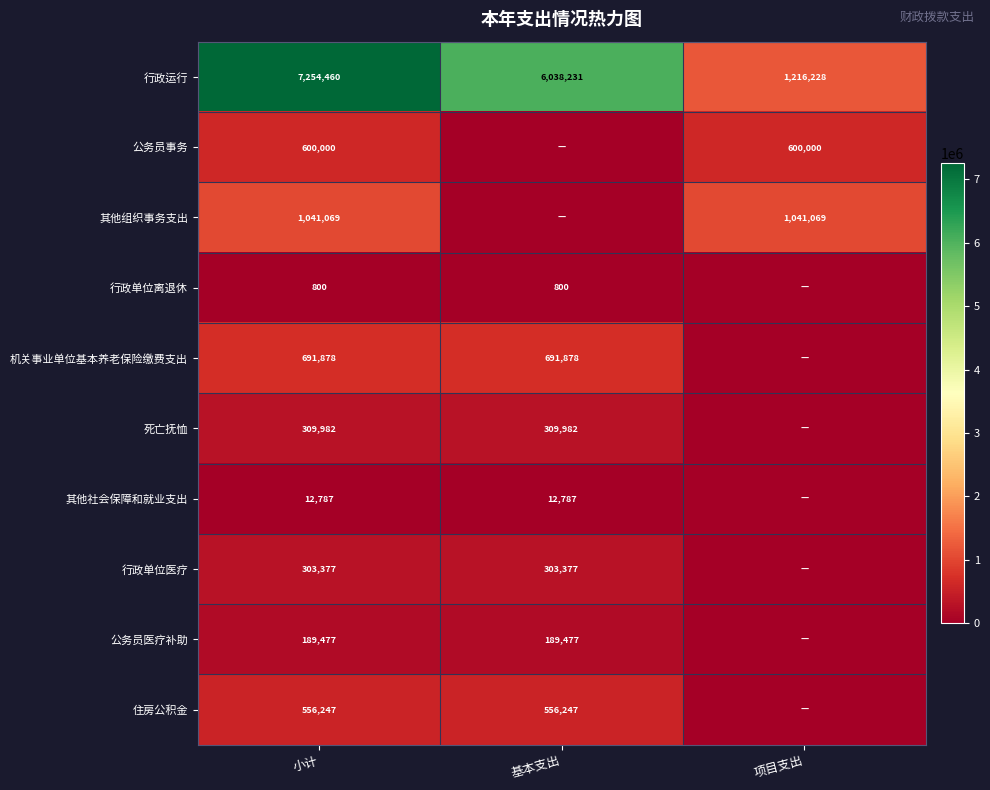

Is it true that 公务员事务 equals 600000 at 项目支出?

True